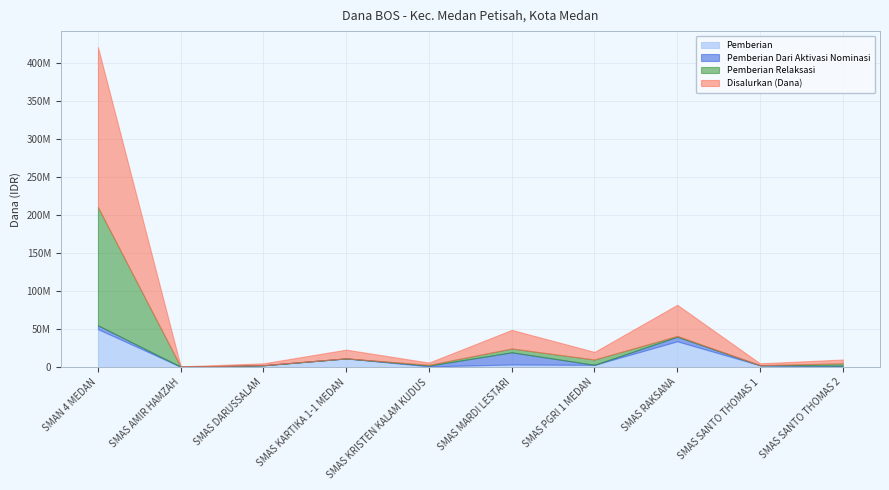

What is the approximate value of Pemberian Dari Aktivasi Nominasi at SMAS KRISTEN KALAM KUDUS?

1000000